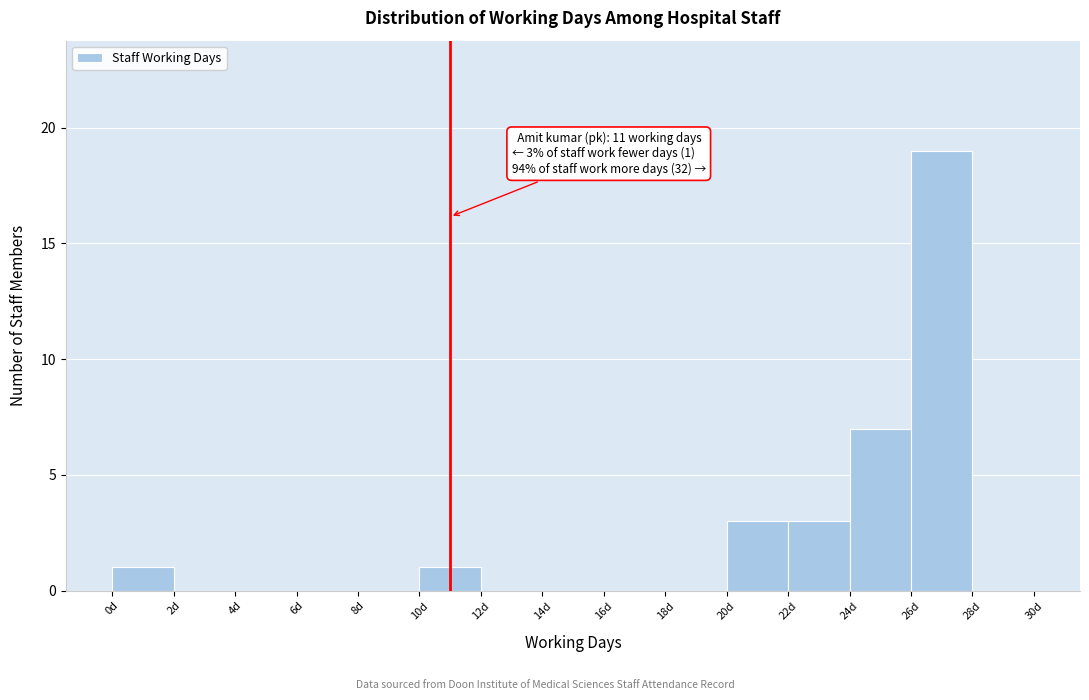

Over which range of the x-axis is the bar tallest?

26 to 28